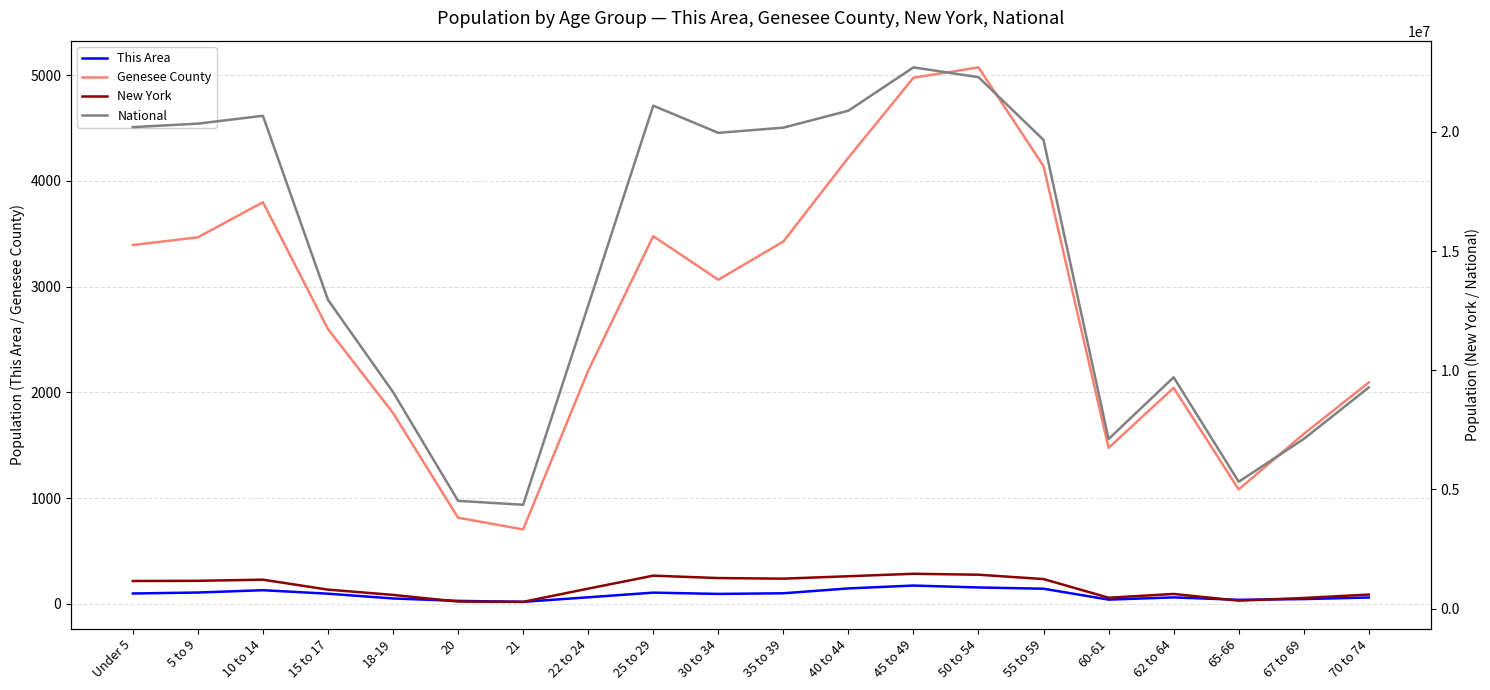

Which label corresponds to the largest value in the chart?

45 to 49